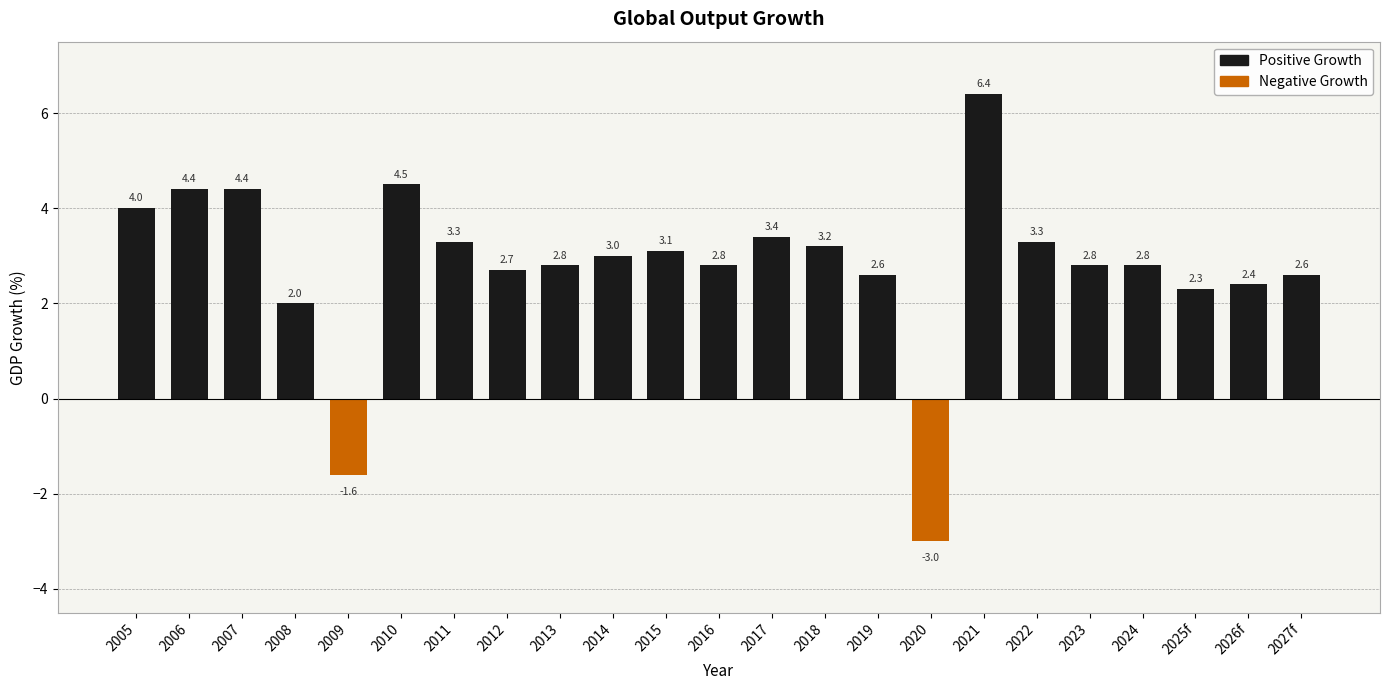

What is the sum of the values at 2008 and 2013?

4.8